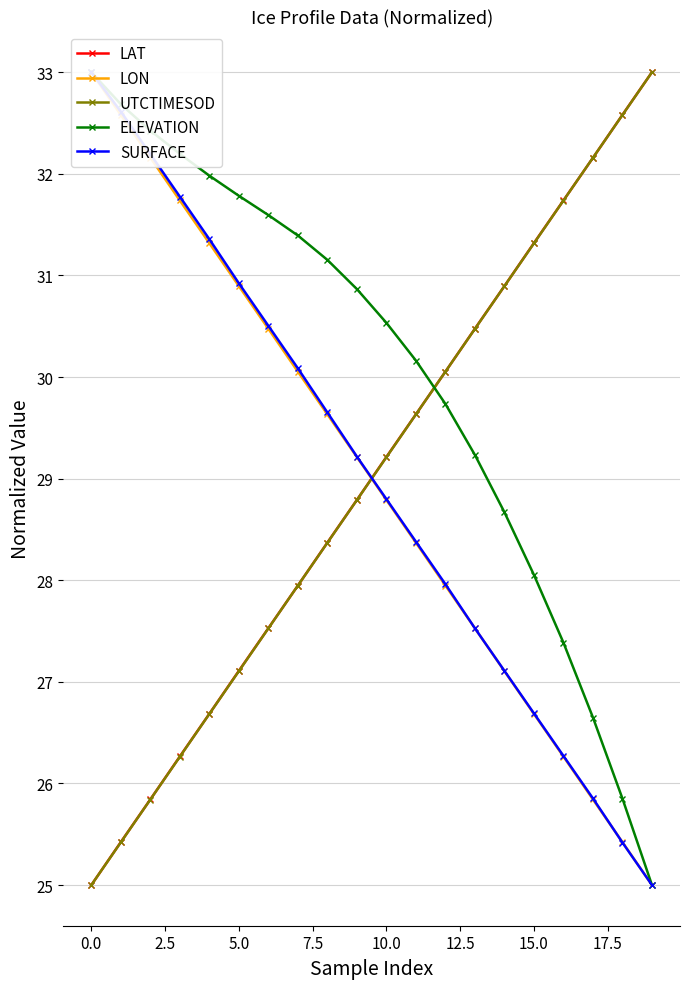

At which label does UTCTIMESOD first exceed 29?

10.0